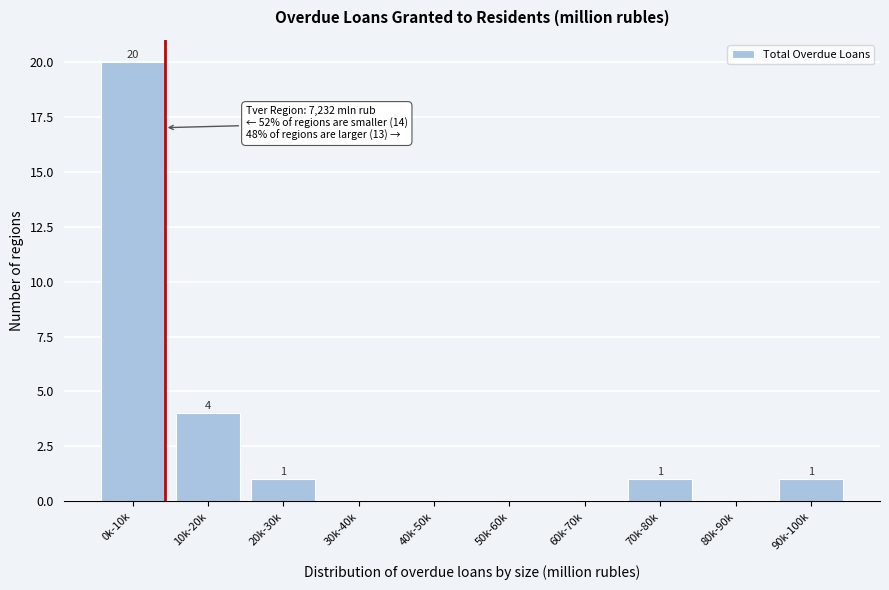

Reading left to right, extract all data points from this chart.

0k-10k=20	10k-20k=4	20k-30k=1	30k-40k=0	40k-50k=0	50k-60k=0	60k-70k=0	70k-80k=1	80k-90k=0	90k-100k=1